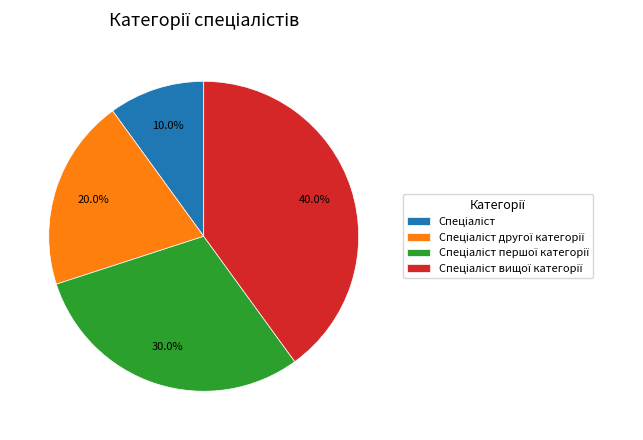

Is there any slice that represents more than half of the pie?

No